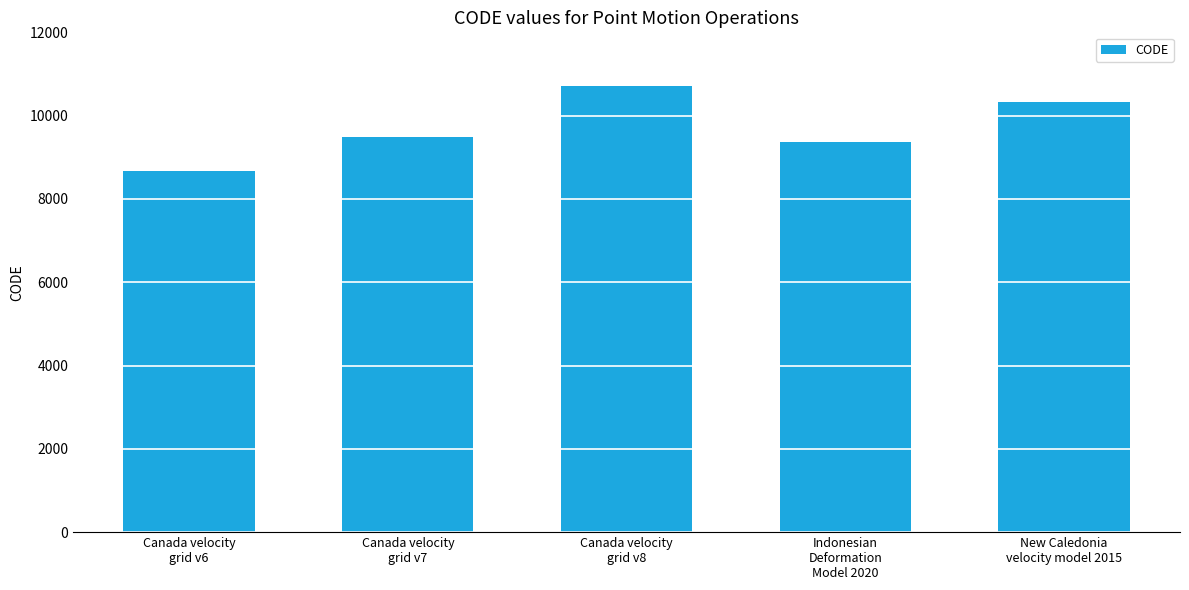

What is the ratio of the value at New Caledonia
velocity model 2015 to the value at Canada velocity
grid v7?

1.1